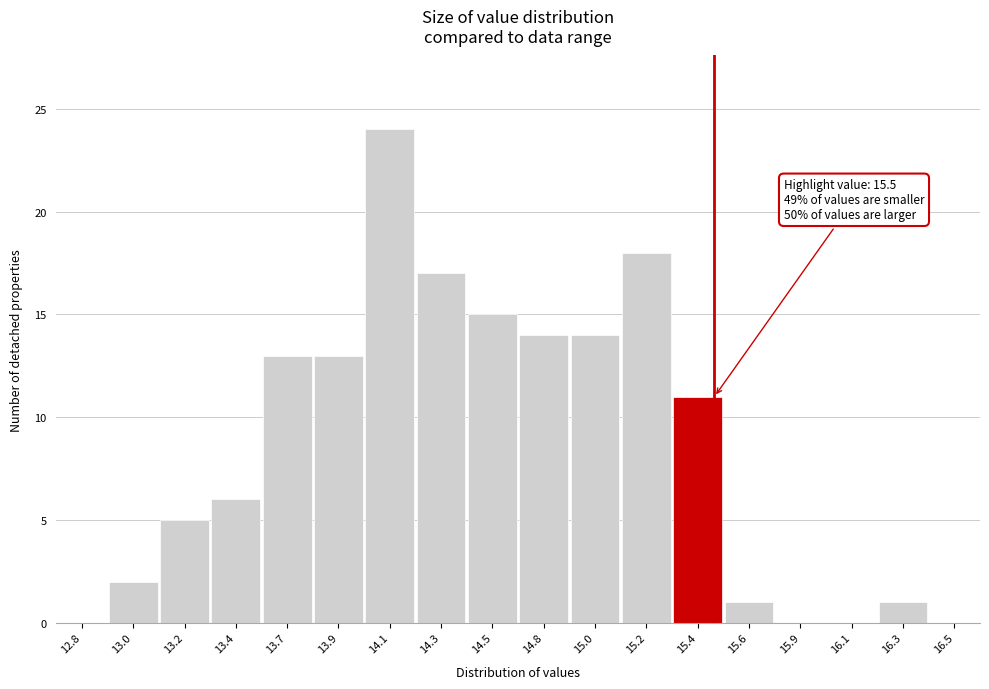

Reading right to left, what are all the values shown in this chart?

16.5=0	16.3=1	16.1=0	15.9=0	15.6=1	15.4=11	15.2=18	15.0=14	14.8=14	14.5=15	14.3=17	14.1=24	13.9=13	13.7=13	13.4=6	13.2=5	13.0=2	12.8=0